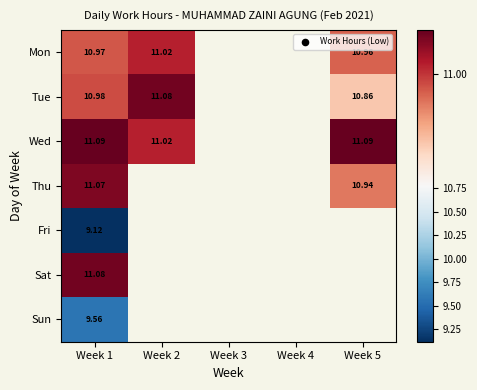

At Week 1, list the series in order from largest to smallest.

Wed, Sat, Thu, Tue, Mon, Sun, Fri